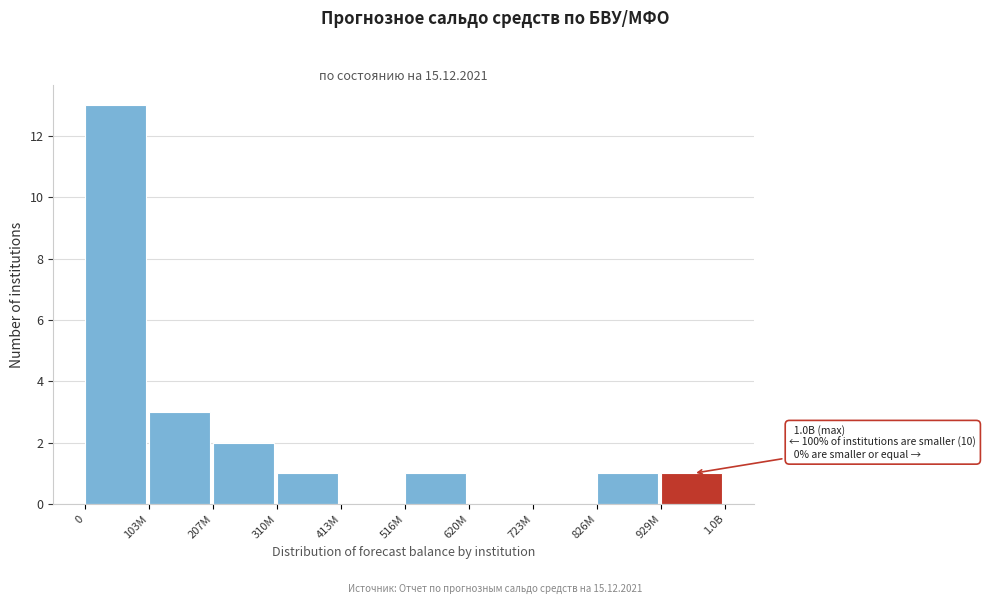

Reading right to left, what are all the values shown in this chart?

929M=1	826M=1	723M=0	620M=0	516M=1	413M=0	310M=1	207M=2	103M=3	0=13